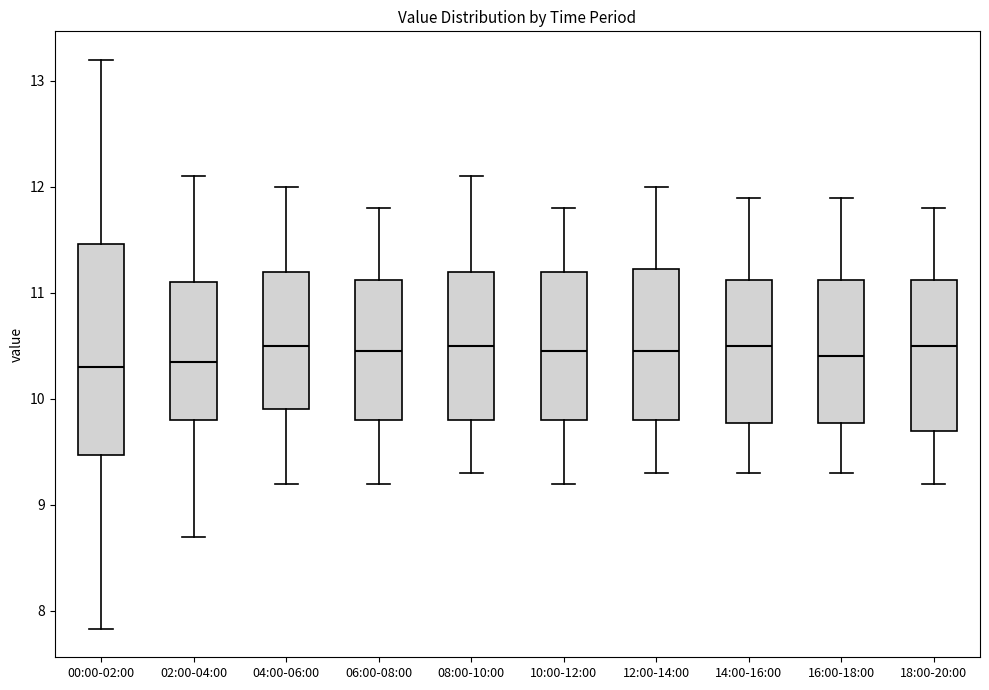

Where does the upper whisker of the box for 16:00-18:00 end on the y-axis? The values are not printed on the chart, so give them approximately, as read against the axis.

11.9